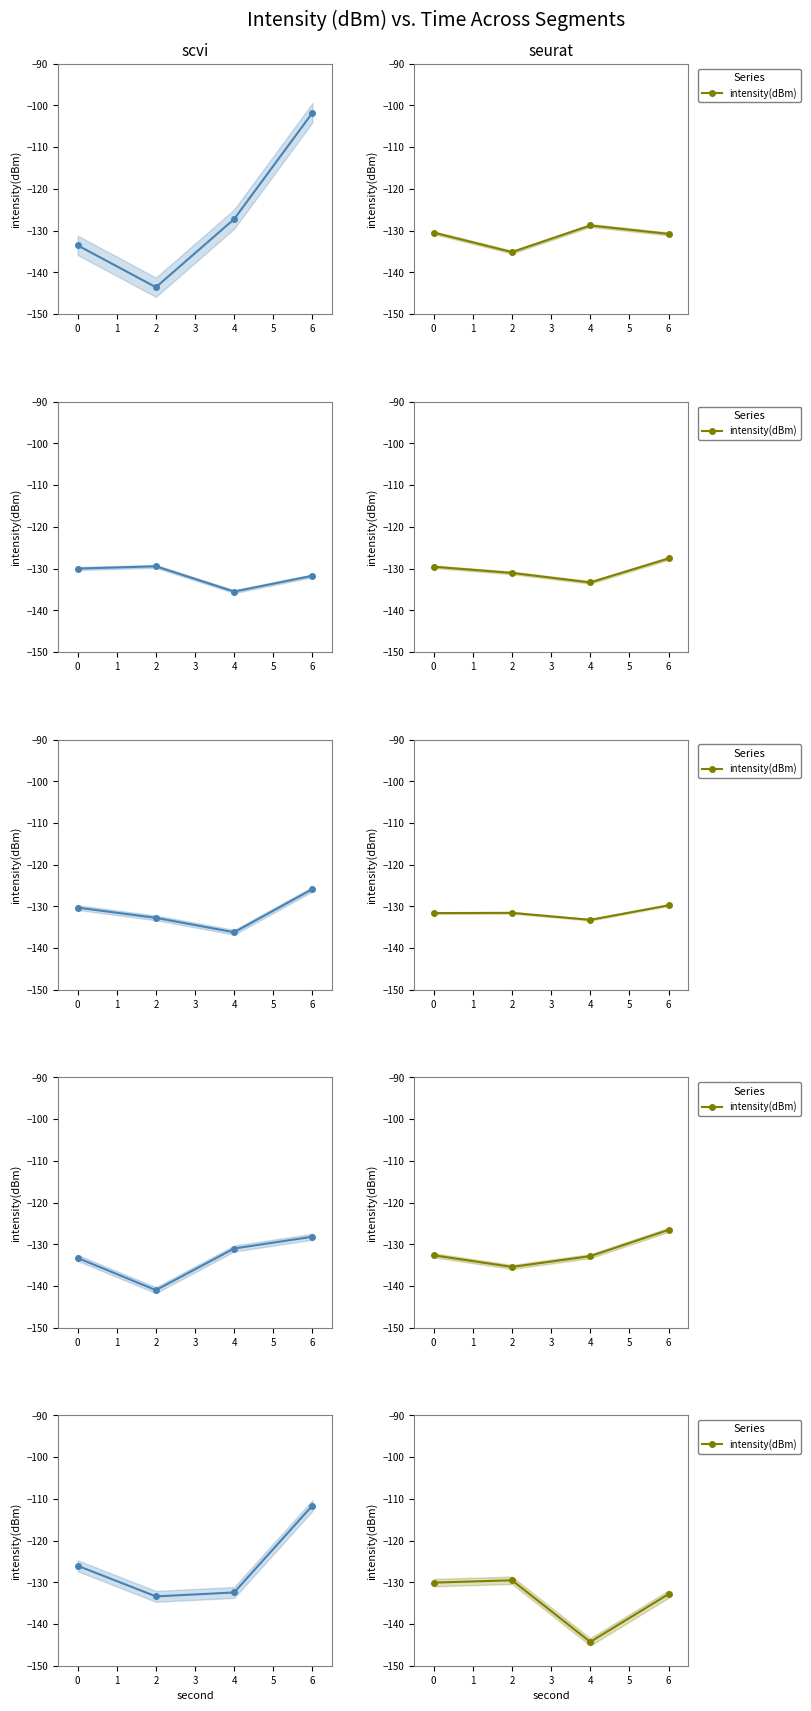

How many series are shown in this chart?

1